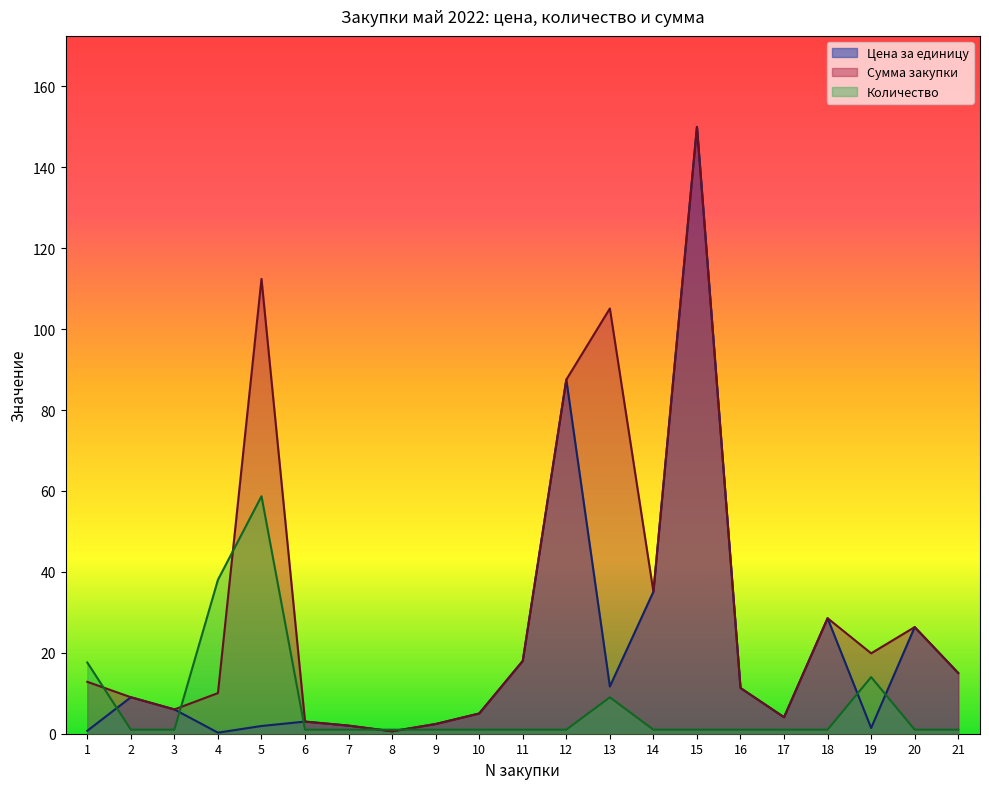

The value of Сумма закупки at 19 is 31.6. True or false?

False